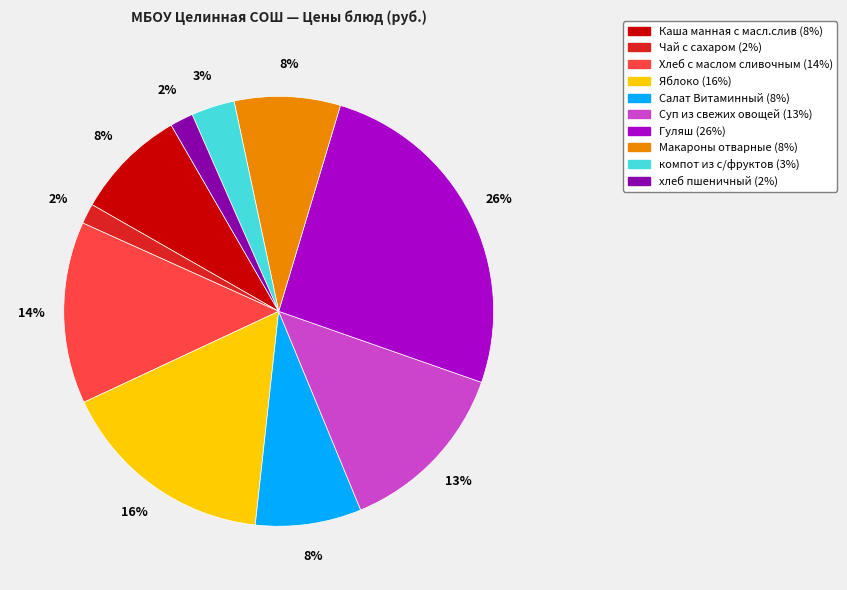

What percentage is the Салат Витаминный slice, to the nearest percent?

8%